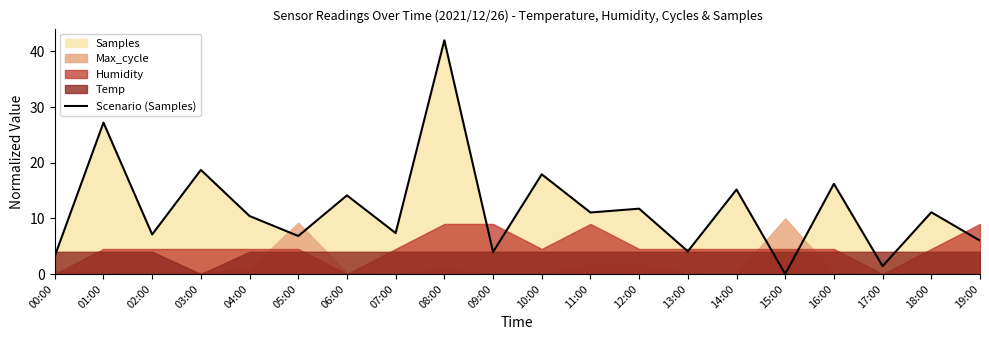

What is the difference between the maximum and second lowest values?

40.6